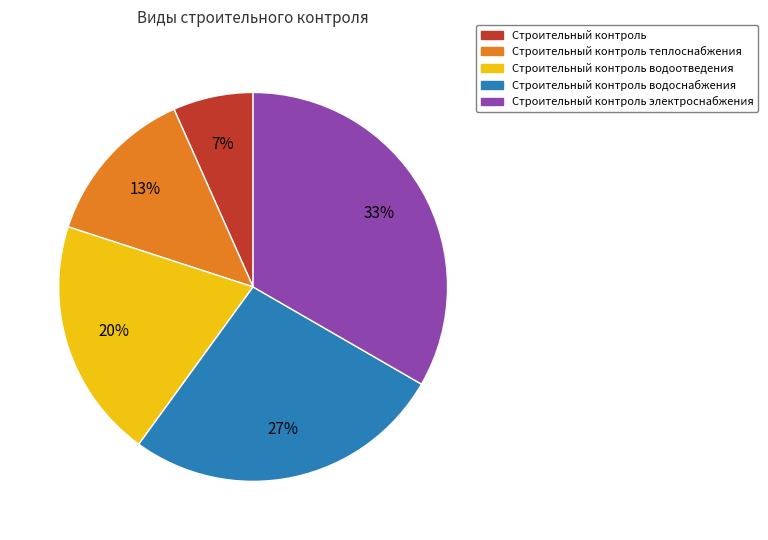

Do Строительный контроль водоснабжения and Строительный контроль together represent more than half of the pie?

No